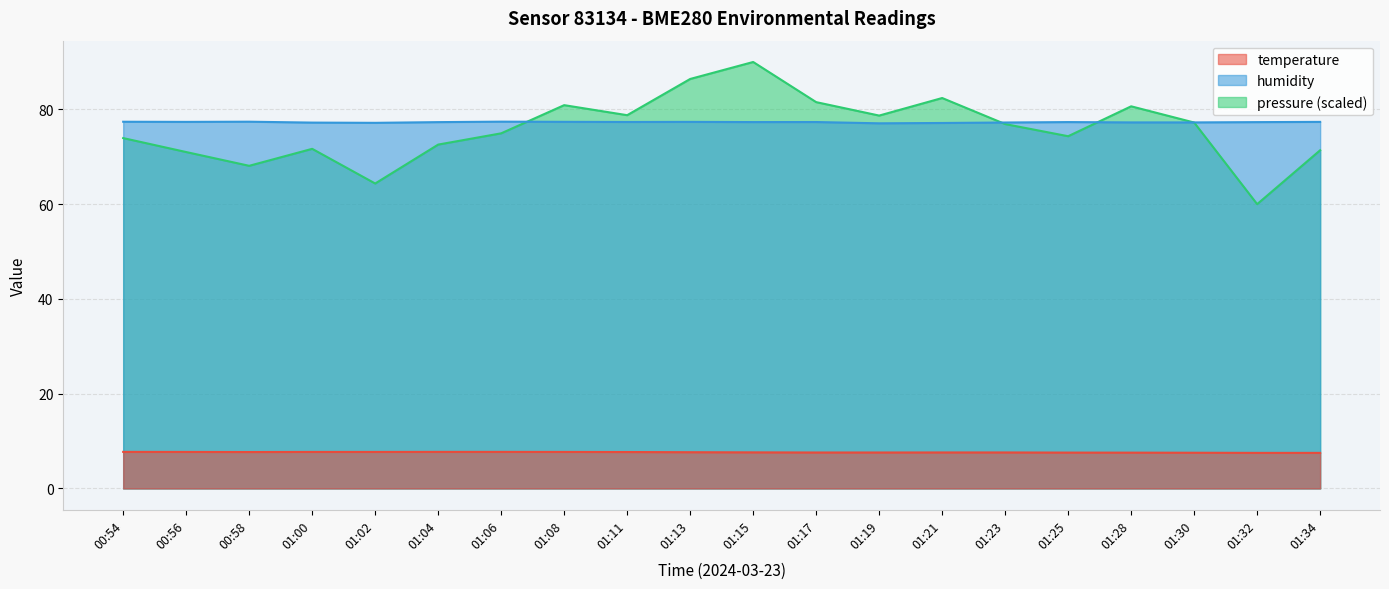

How many times do pressure_scaled and humidity cross each other?

4